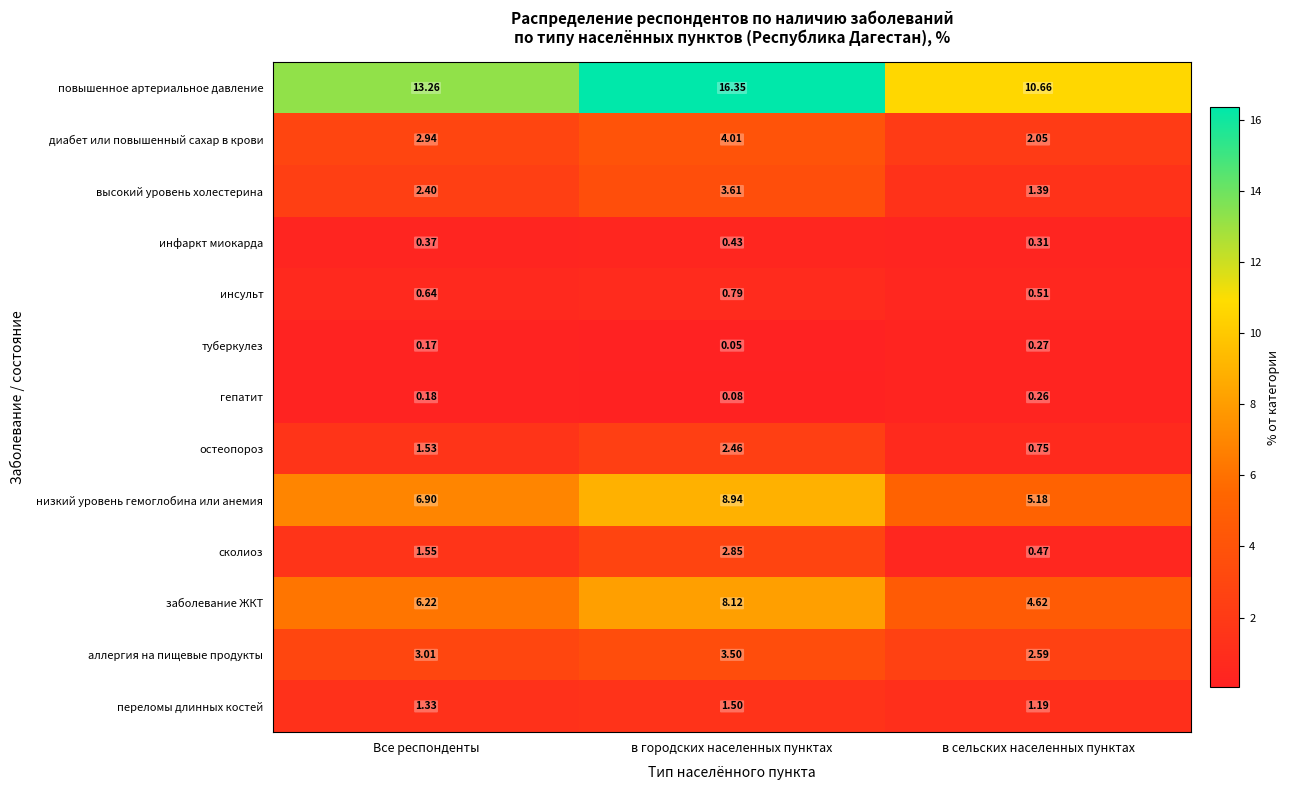

How many data points does each series have?

3